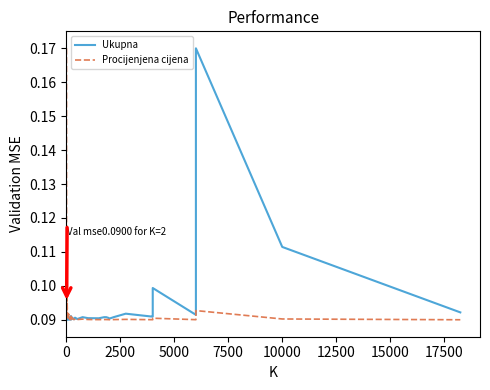

True or false: Ukupna has a value of 0.1 at 21.

False